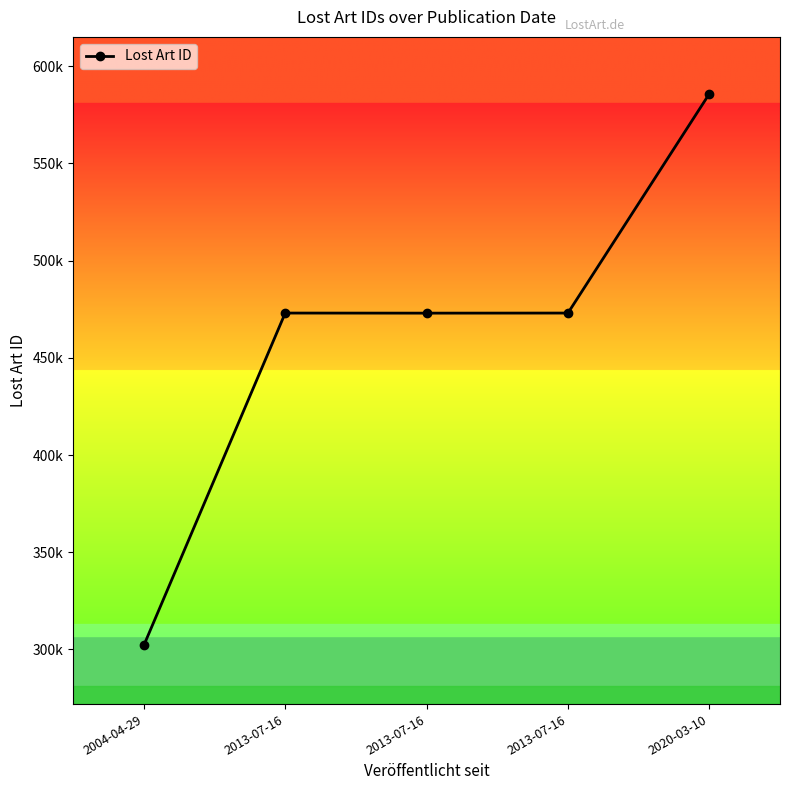

The value at 2013-07-16 is 473031. True or false?

True